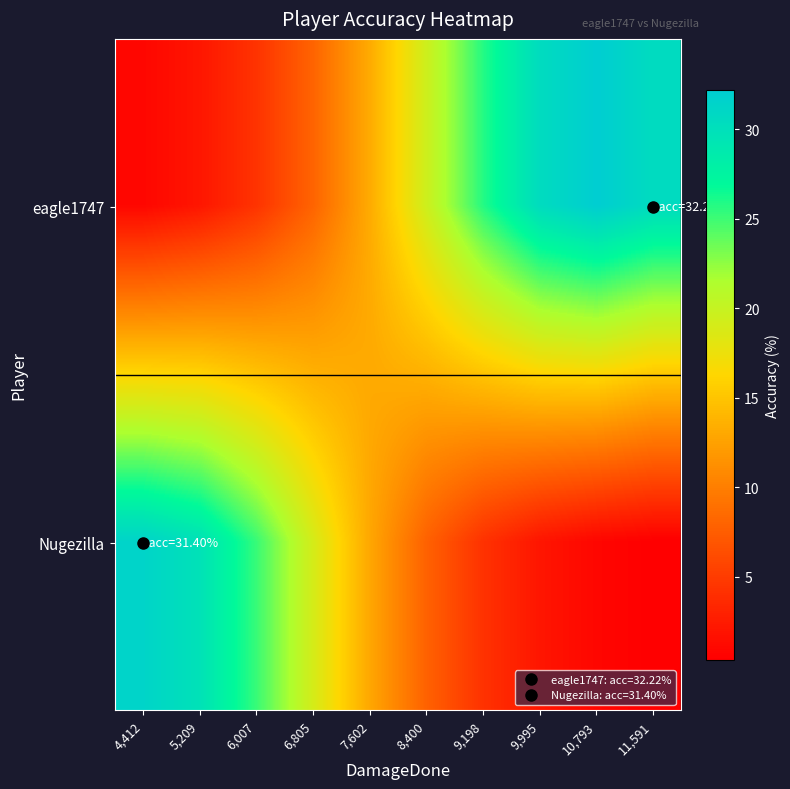

Which series has the widest spread of values?

eagle1747